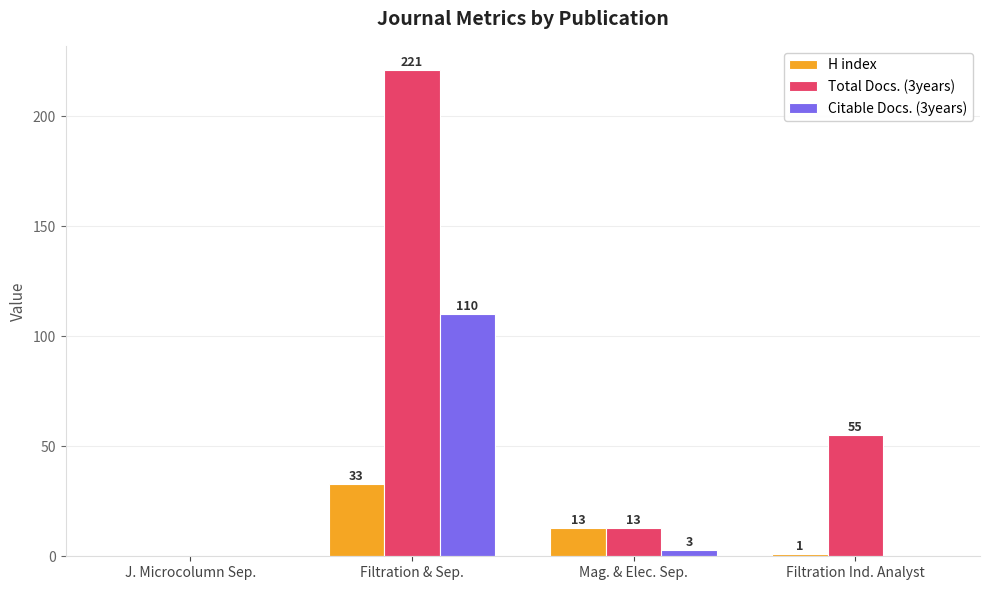

Which series has the widest spread of values?

Total Docs. (3years)